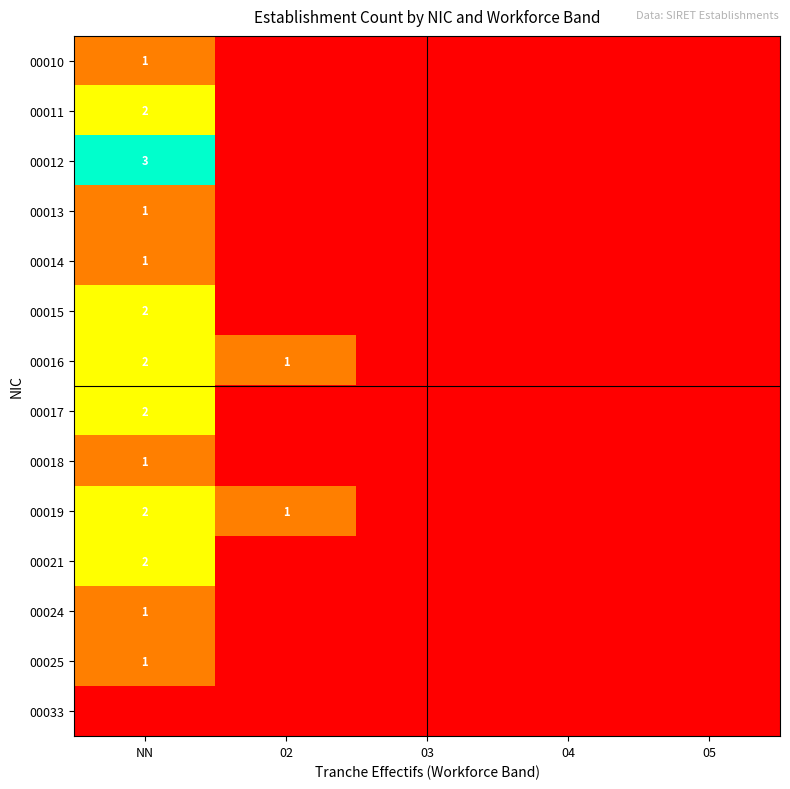

Is it true that 00019 equals 2 at NN?

True